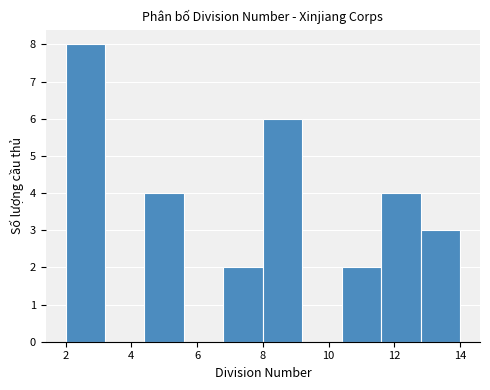

Which range on the x-axis has the tallest bar?

2.0 to 3.2